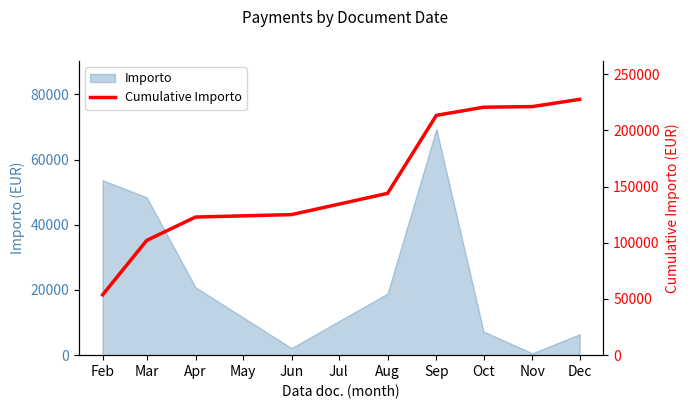

Read the value at Feb.

53665.2